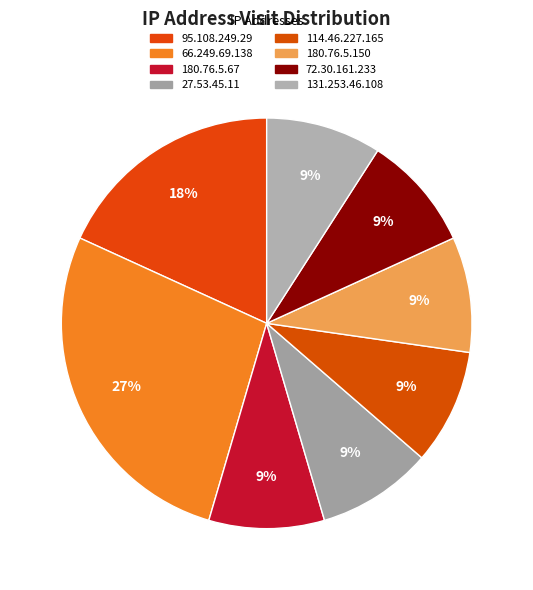

How many segments does this pie chart have?

8